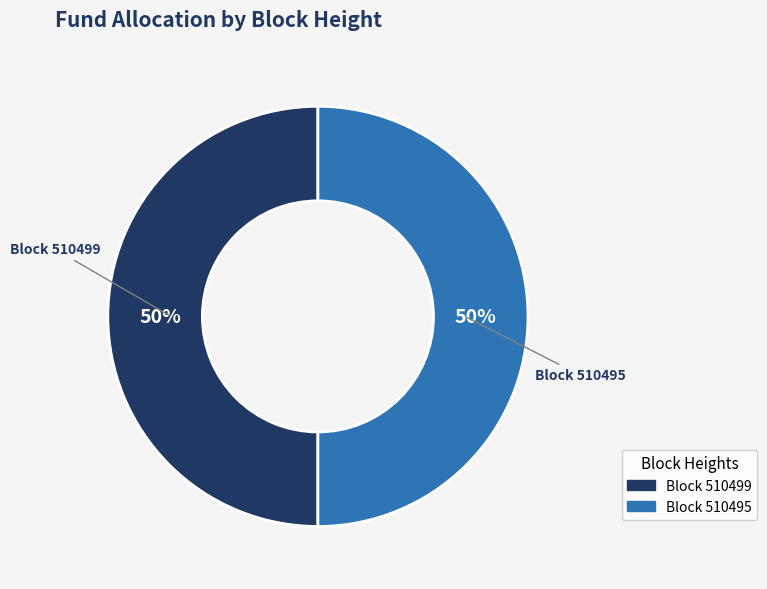

Do Block 510495 and Block 510499 together represent more than half of the pie?

Yes